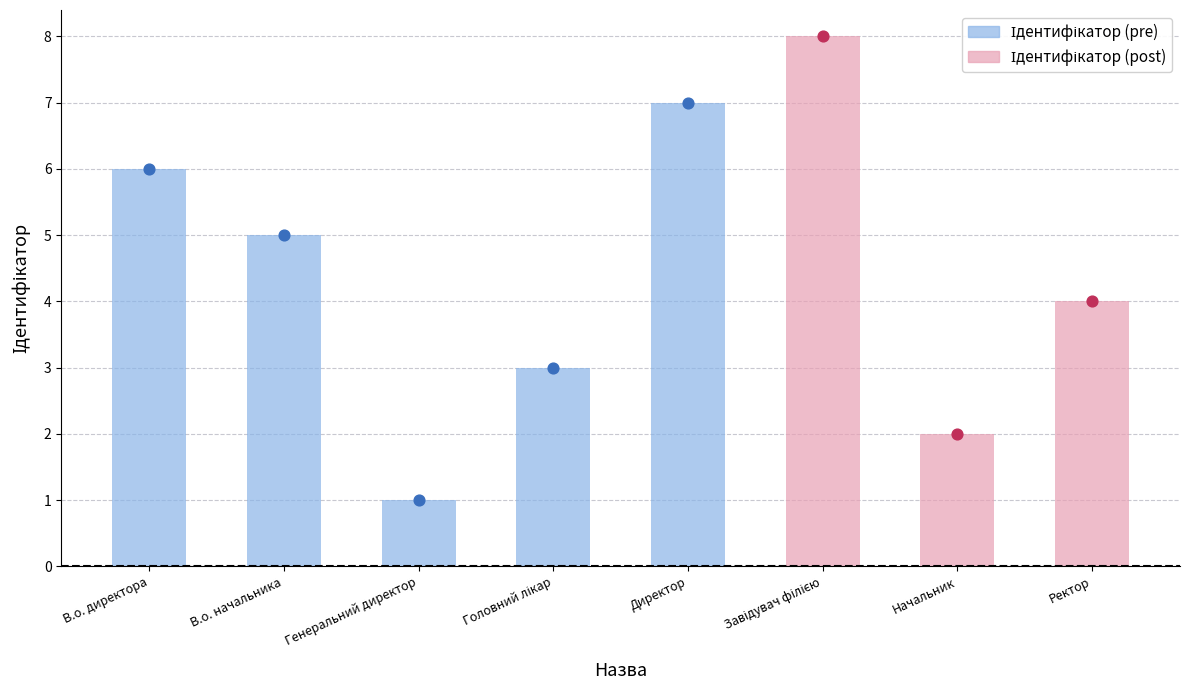

Approximately how many times larger is the value at Головний лікар compared to В.о. директора?

0.5